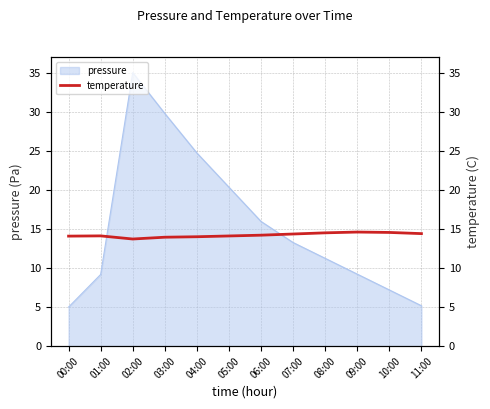

The pressure series shows 14.1 at 05:00. True or false?

False